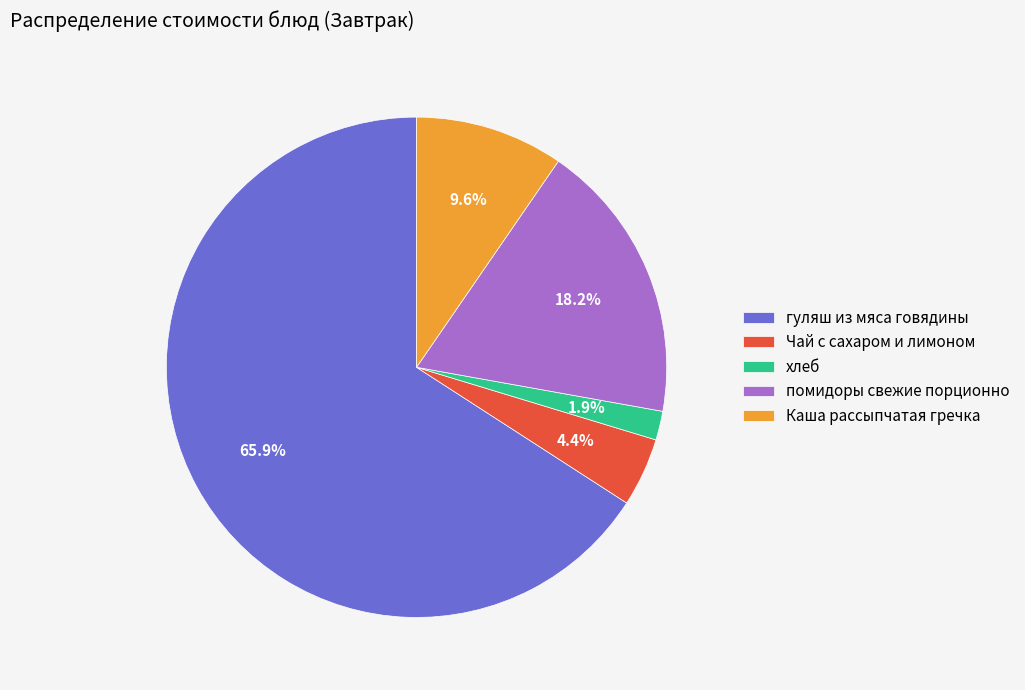

How many segments does this pie chart have?

5